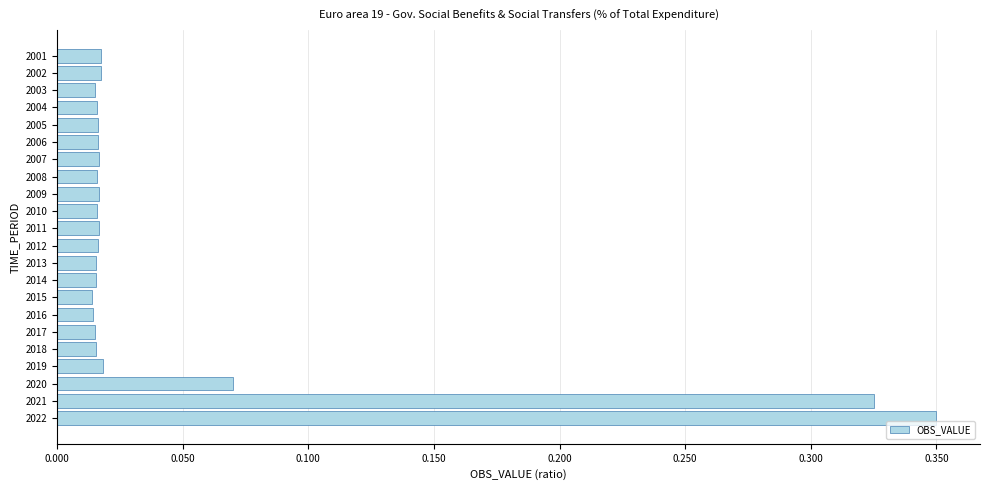

Which label corresponds to the largest value in the chart?

2022